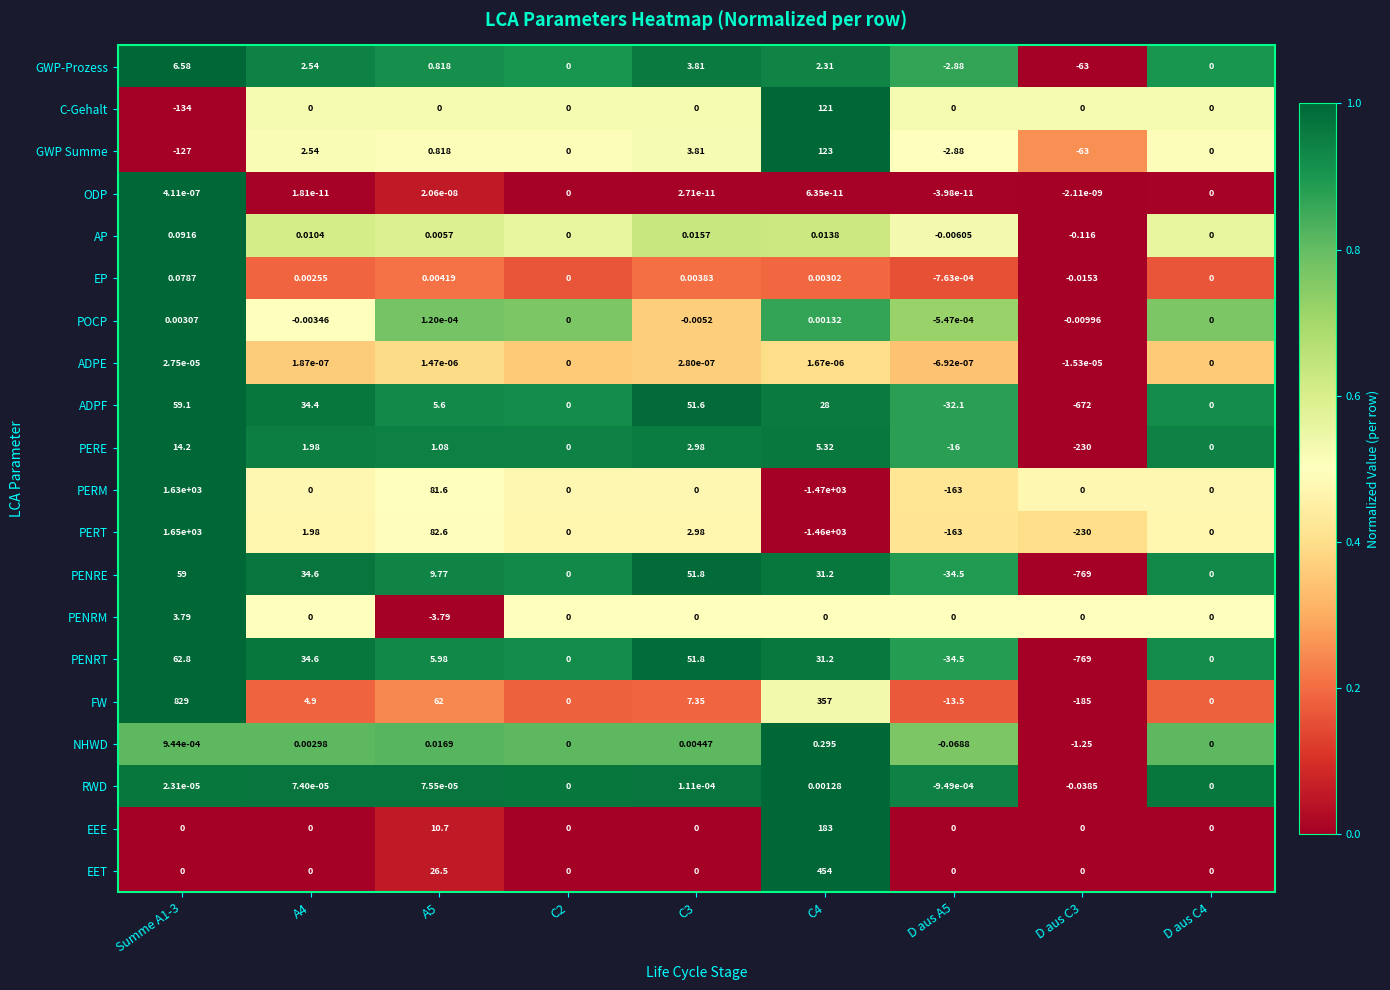

Between A5 and C4, which series saw the biggest shift?

PERM